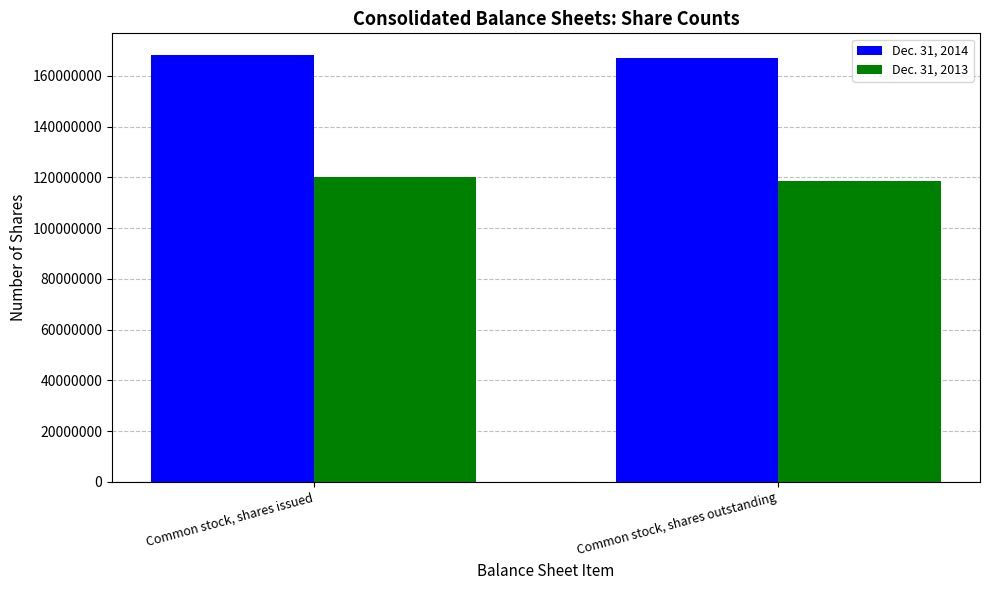

At which category is the sum across all series the highest?

Common stock, shares issued